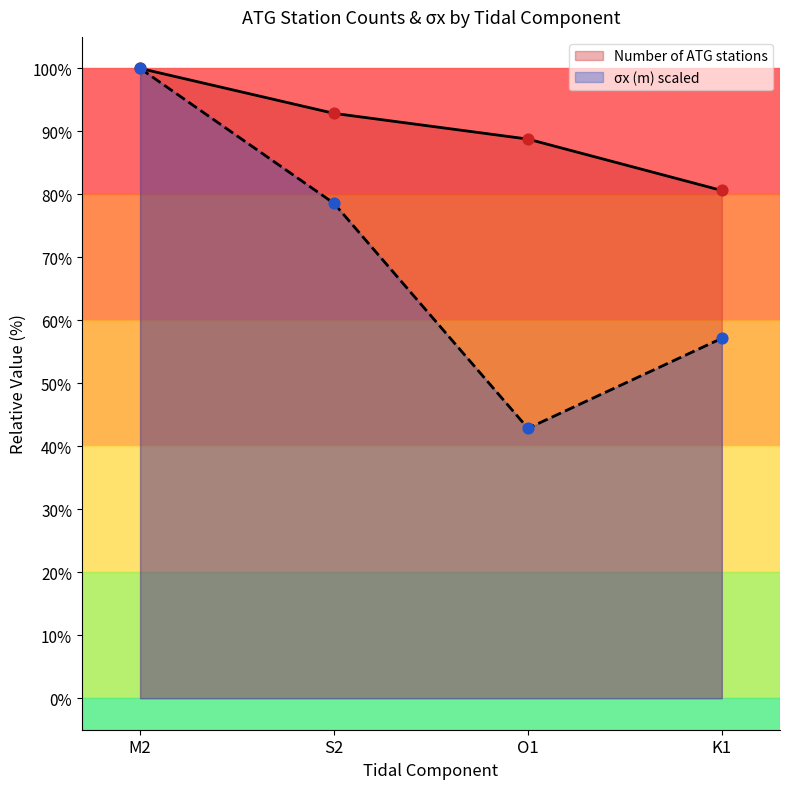

At which category is the sum across all series the highest?

M2